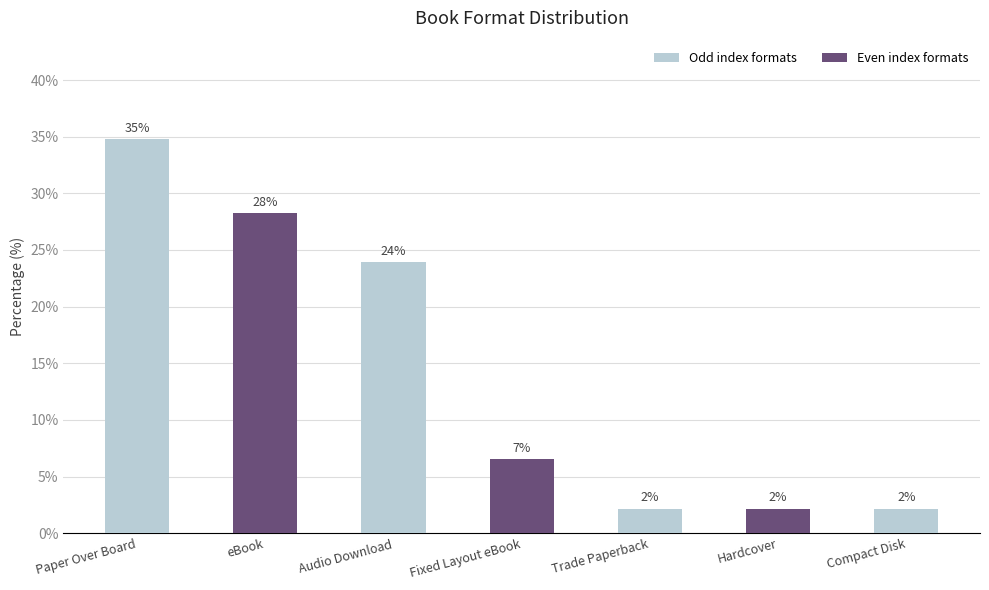

How many bars are there in total?

7